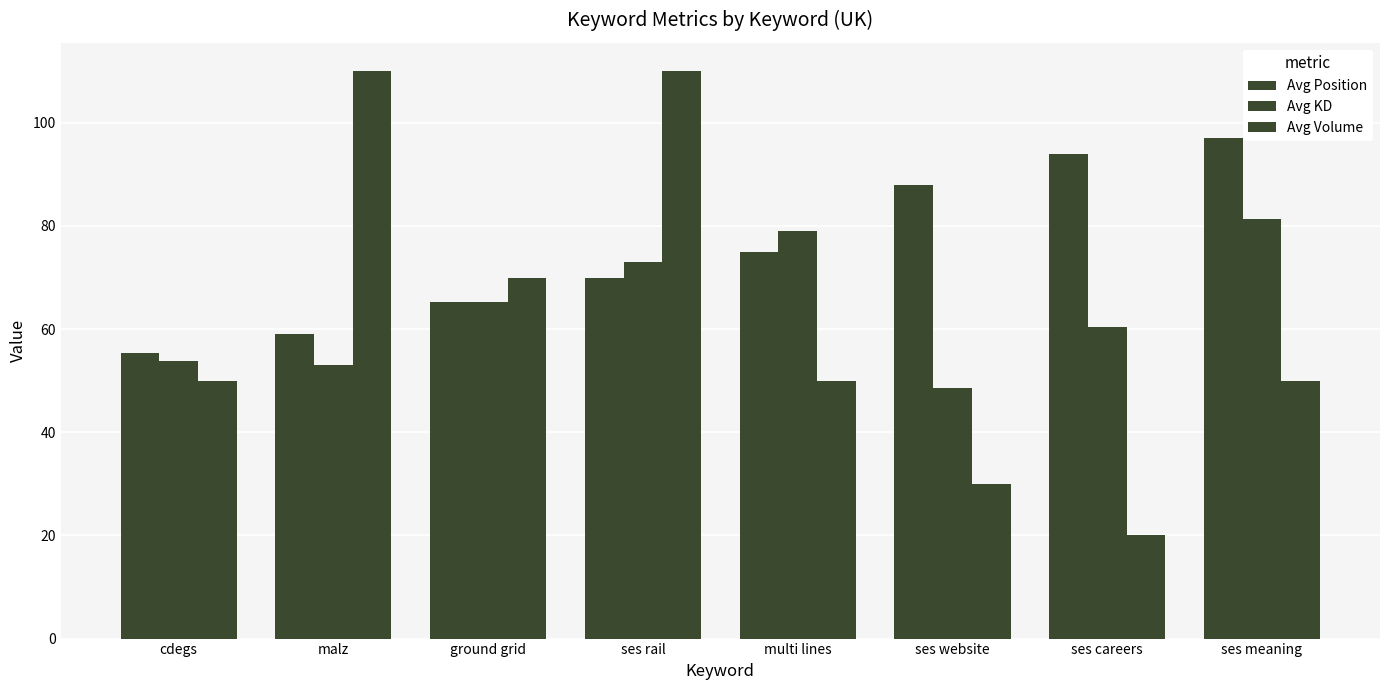

How many values in the Avg KD series exceed 65?

4